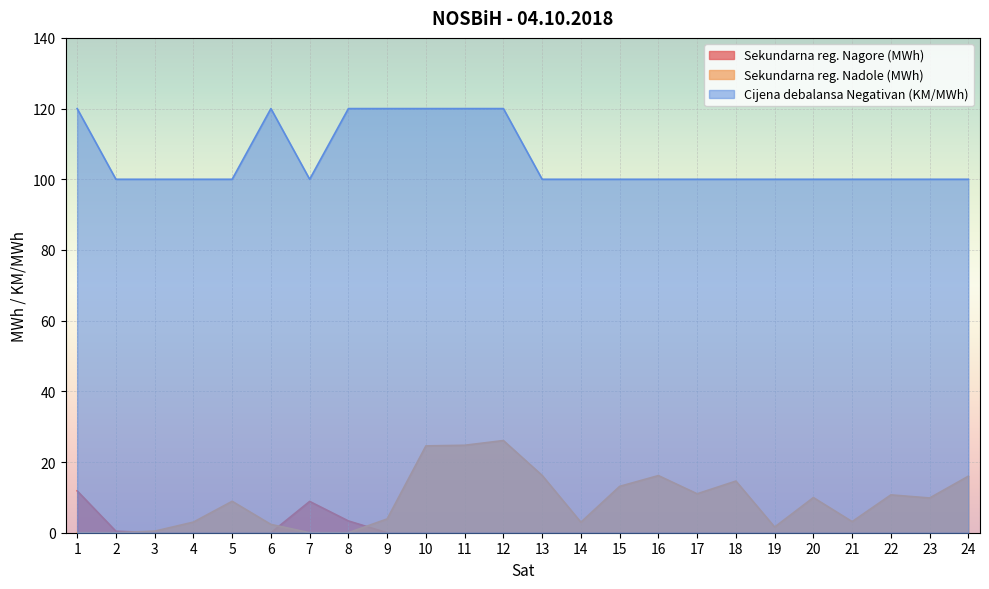

Reading left to right, what are all the values shown in this chart?

Sekundarna reg. Nagore (MWh): 11.8	0.4	0.0	0.0	0.0	0.0	8.9	3.3	0.0	0.0	0.0	0.0	0.0	0.0	0.0	0.0	0.0	0.0	0.0	0.0	0.0	0.0	0.0	0.0
Sekundarna reg. Nadole (MWh): 0.0	0.0	0.4	3.0	8.9	2.4	0.0	0.0	3.9	24.6	24.7	26.1	16.2	3.0	13.1	16.2	11.0	14.6	1.6	9.9	3.1	10.7	9.8	16.0
Cijena debalansa Negativan (KM/MWh): 120.0	100.0	100.0	100.0	100.0	120.0	100.0	120.0	120.0	120.0	120.0	120.0	100.0	100.0	100.0	100.0	100.0	100.0	100.0	100.0	100.0	100.0	100.0	100.0